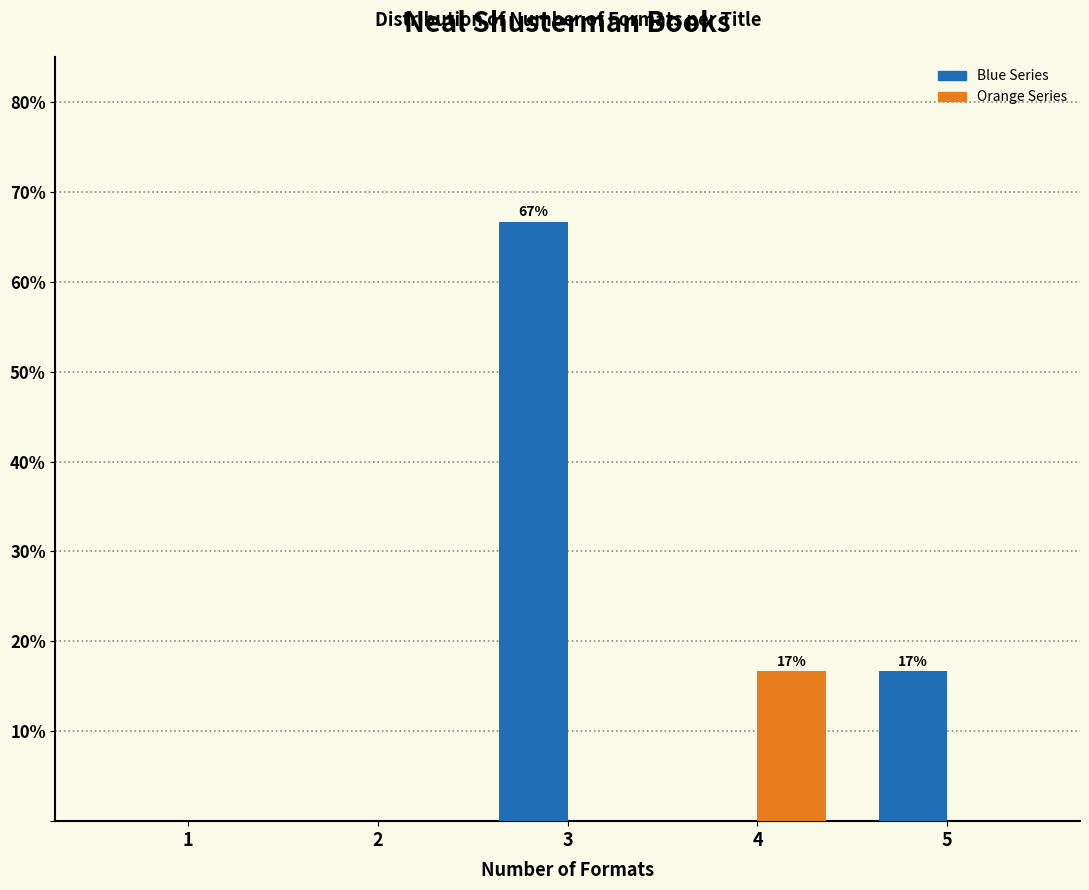

At which category does the chart reach its peak across all series?

3